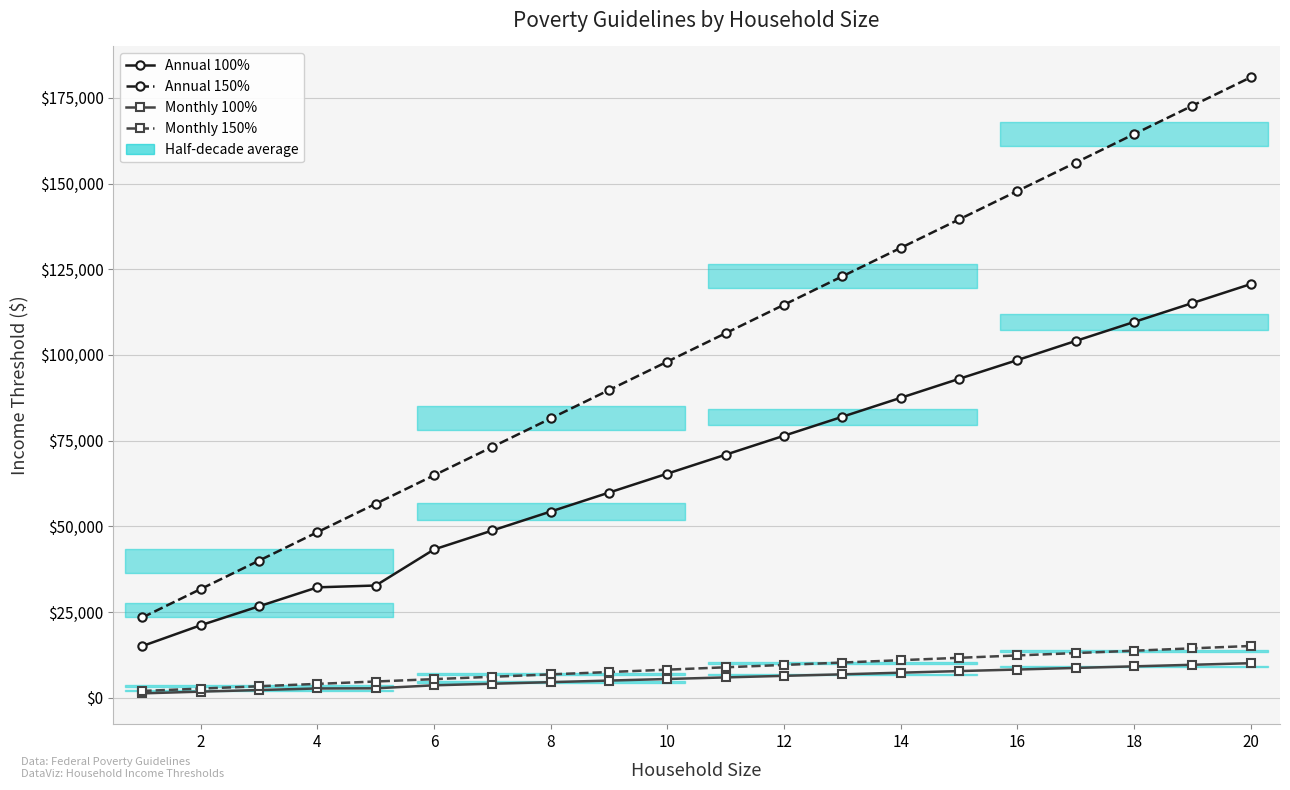

Reading left to right, transcribe all the data shown in this chart.

Annual 100%: 15060	21130	26660	32190	32720	43250	48780	54310	59840	65370	70900	76430	81960	87490	93020	98500	104080	109610	115140	120670
Annual 150%: 23400	31695	39990	48285	56580	64875	73170	81465	89760	98055	106350	114645	122940	131235	139530	147825	156120	164415	172710	181005
Monthly 100%: 1255	1761	2222	2683	2727	3604	4065	4526	4987	5448	5908	6369	6808	7291	7752	8208	8673	9134	9595	10056
Monthly 150%: 1950	2641	3332	4023	4715	5406	6097	6788	7480	8171	8862	9553	10245	10936	11627	12318	13010	13701	14392	15083